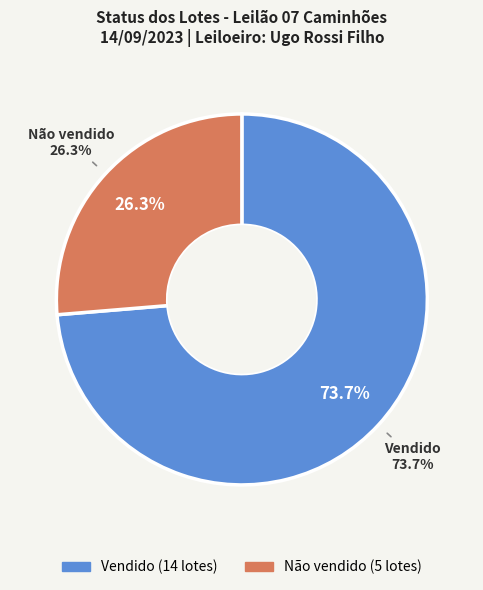

Count the number of slices in the pie.

2